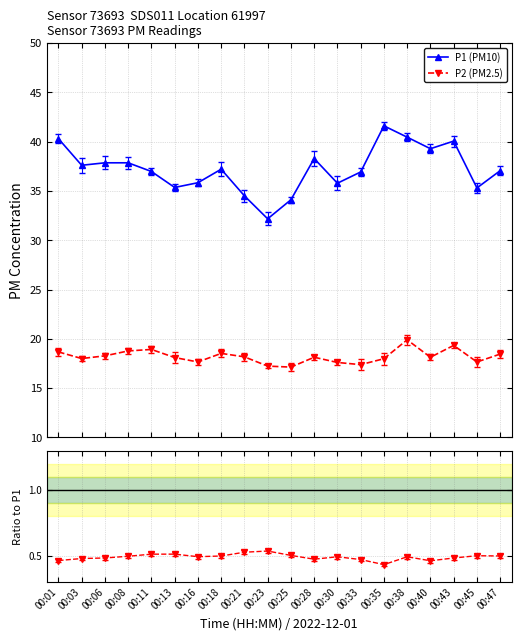

How many values in the P1 (PM10) series exceed 37?

11